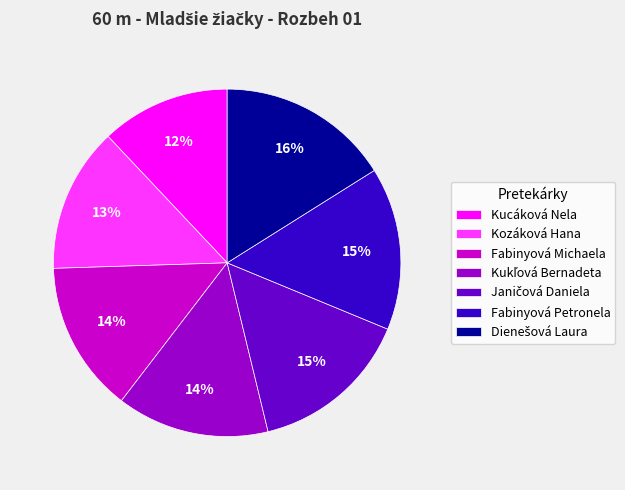

Is the sum of Kozáková Hana and Fabinyová Petronela greater than half?

No